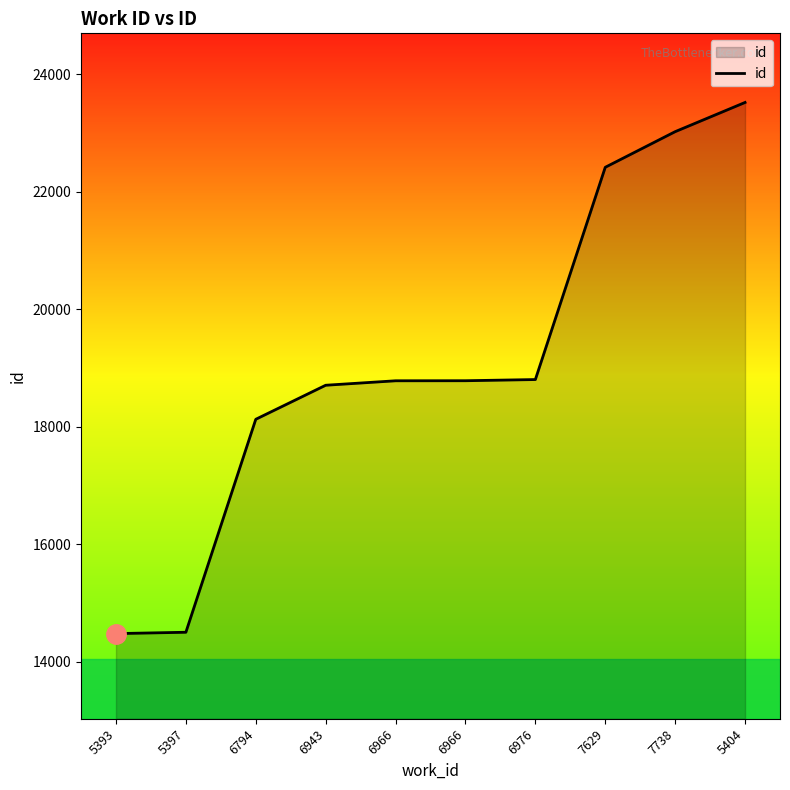

Does the chart display data point markers on the line(s)?

No